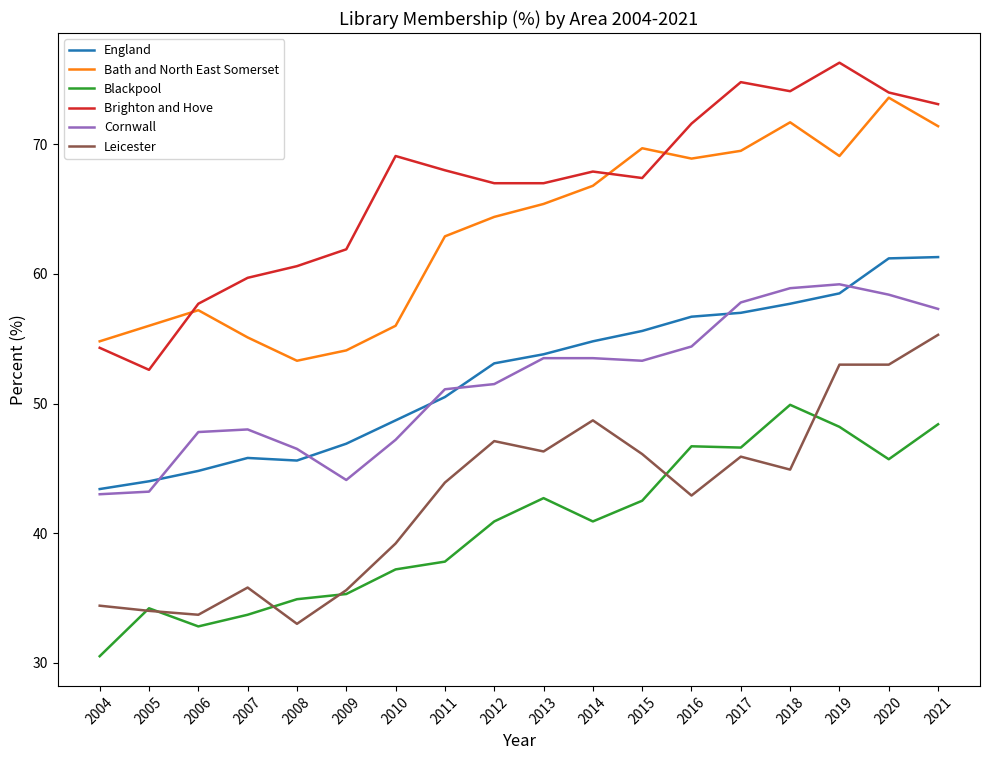

True or false: Cornwall has a value of 67.1 at 2012.

False